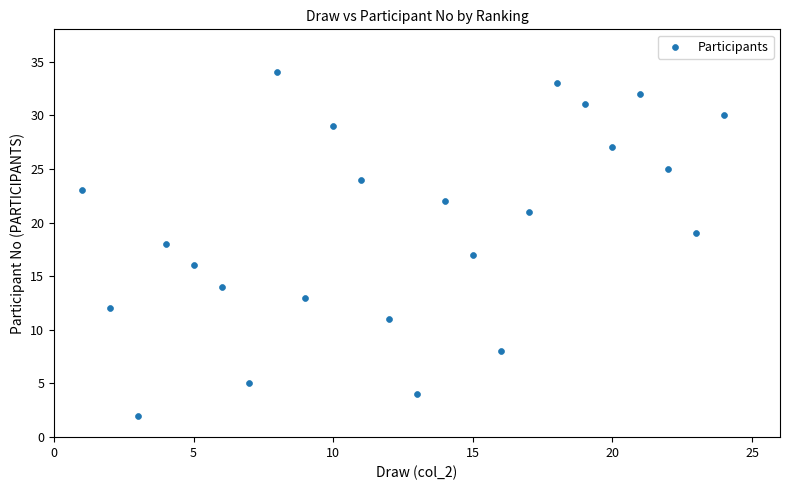

What is the range of X values (max minus min)?

23